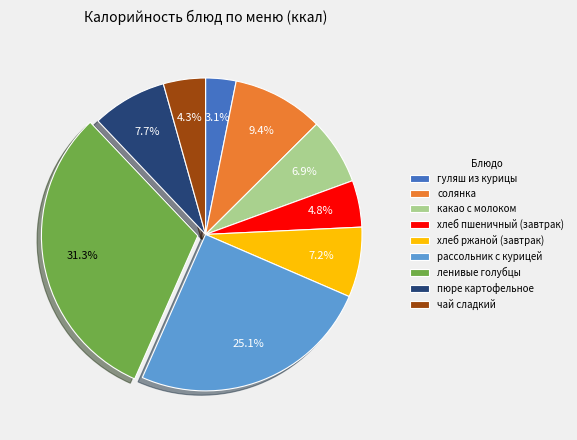

What percentage is the какао с молоком slice, to the nearest percent?

7%